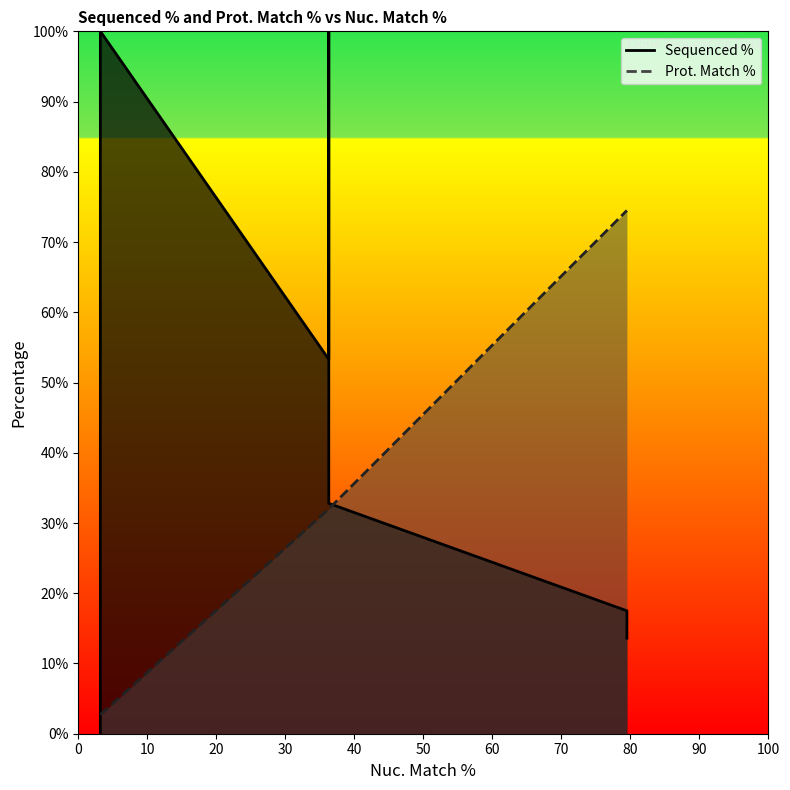

The value of Prot. Match % at TRCN0000477990 is 22.0. True or false?

False